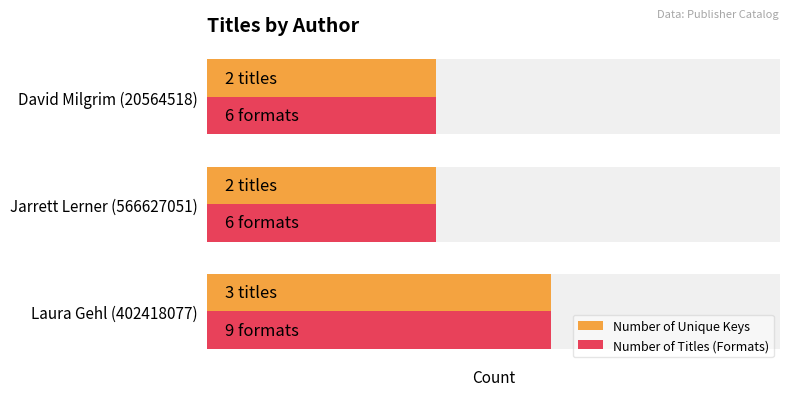

At which category does the chart reach its minimum across all series?

Jarrett Lerner (566627051)